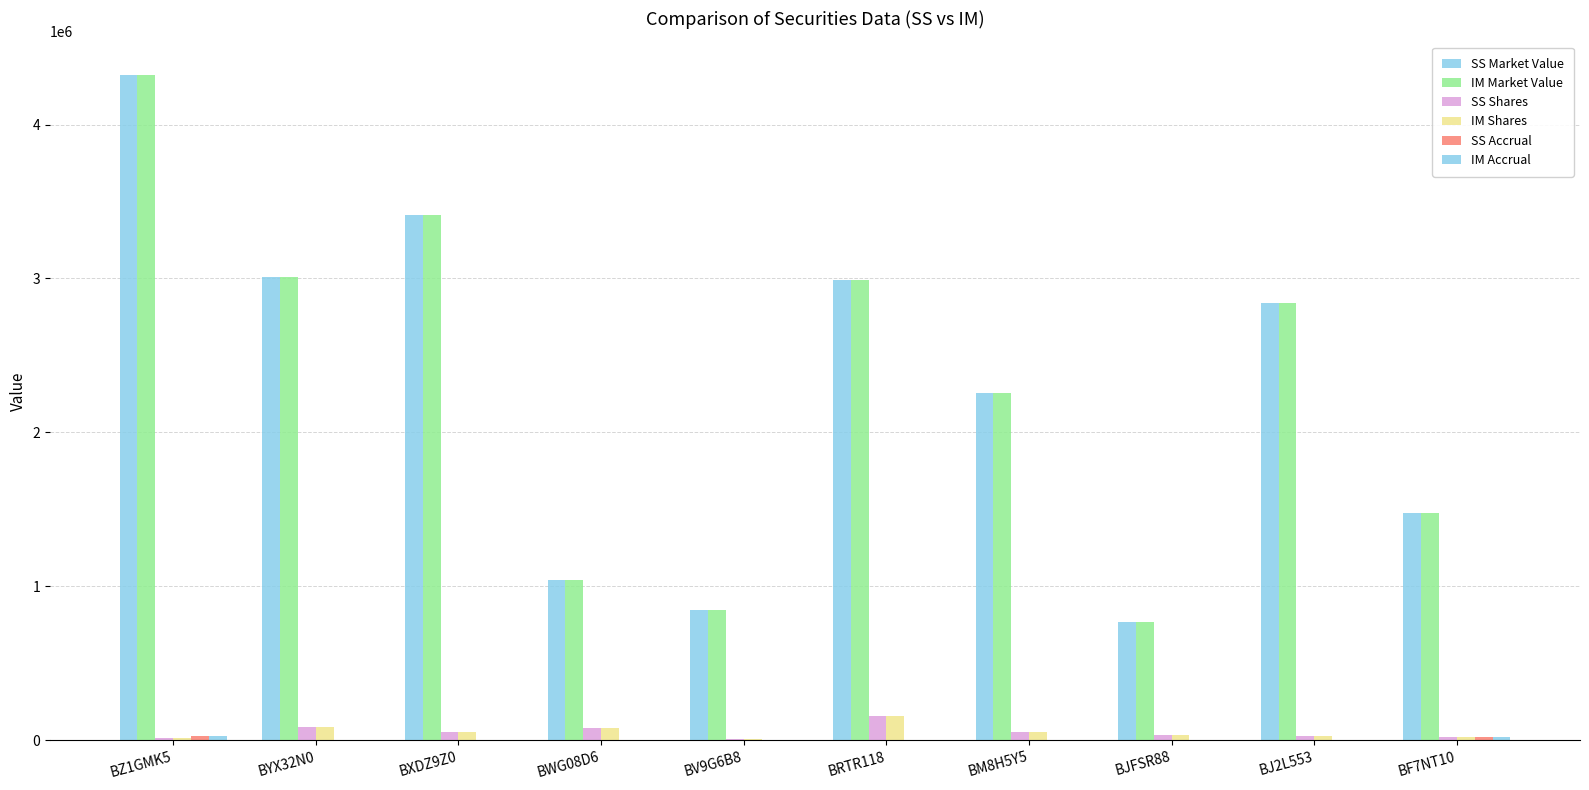

Reading left to right, what are all the values shown in this chart?

SS Market Value: BZ1GMK5=4324356.9	BYX32N0=3009018.8	BXDZ9Z0=3411174.6	BWG08D6=1040067.0	BV9G6B8=849060.0	BRTR118=2988960.0	BM8H5Y5=2256477.3	BJFSR88=767375.4	BJ2L553=2838241.0	BF7NT10=1476144.5
IM Market Value: BZ1GMK5=4324356.9	BYX32N0=3009018.8	BXDZ9Z0=3411174.6	BWG08D6=1040067.0	BV9G6B8=849060.0	BRTR118=2988960.0	BM8H5Y5=2253534.9	BJFSR88=767375.4	BJ2L553=2838241.0	BF7NT10=1476144.5
SS Shares: BZ1GMK5=14596.0	BYX32N0=84523.0	BXDZ9Z0=55620.0	BWG08D6=77042.0	BV9G6B8=8900.0	BRTR118=156000.0	BM8H5Y5=56975.0	BJFSR88=35072.0	BJ2L553=27647.0	BF7NT10=22201.0
IM Shares: BZ1GMK5=14596.0	BYX32N0=84523.0	BXDZ9Z0=55620.0	BWG08D6=77042.0	BV9G6B8=8900.0	BRTR118=156000.0	BM8H5Y5=56975.0	BJFSR88=35072.0	BJ2L553=27647.0	BF7NT10=22201.0
SS Accrual: BZ1GMK5=29010.4	BYX32N0=0.0	BXDZ9Z0=0.0	BWG08D6=0.0	BV9G6B8=0.0	BRTR118=0.0	BM8H5Y5=0.0	BJFSR88=0.0	BJ2L553=0.0	BF7NT10=20980.0
IM Accrual: BZ1GMK5=29010.4	BYX32N0=0.0	BXDZ9Z0=0.0	BWG08D6=0.0	BV9G6B8=0.0	BRTR118=0.0	BM8H5Y5=0.0	BJFSR88=0.0	BJ2L553=0.0	BF7NT10=20980.0